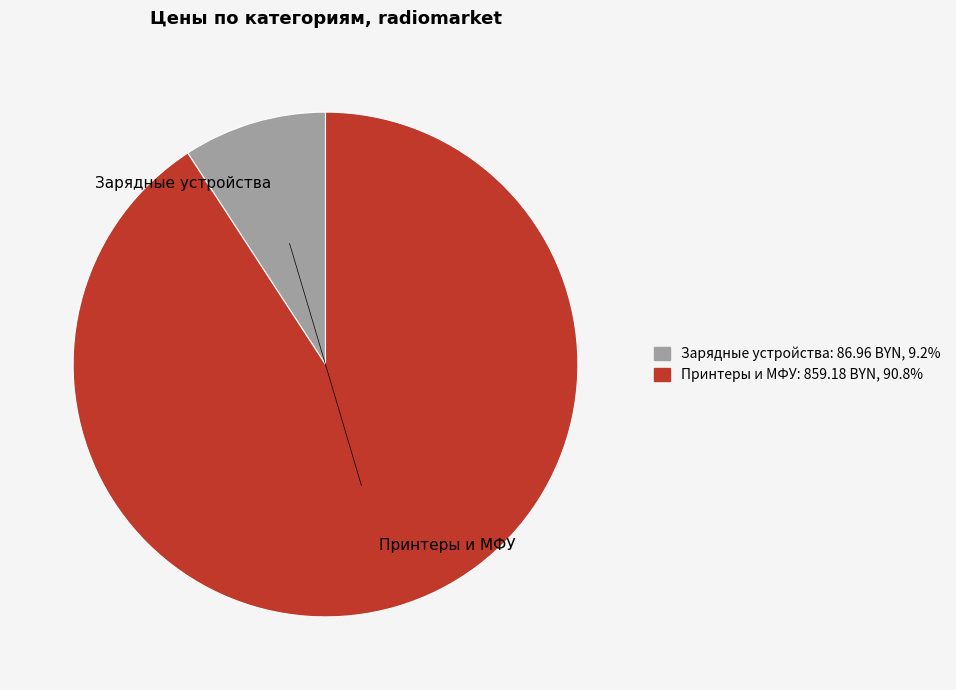

Is the sum of Зарядные устройства and Принтеры и МФУ greater than half?

Yes